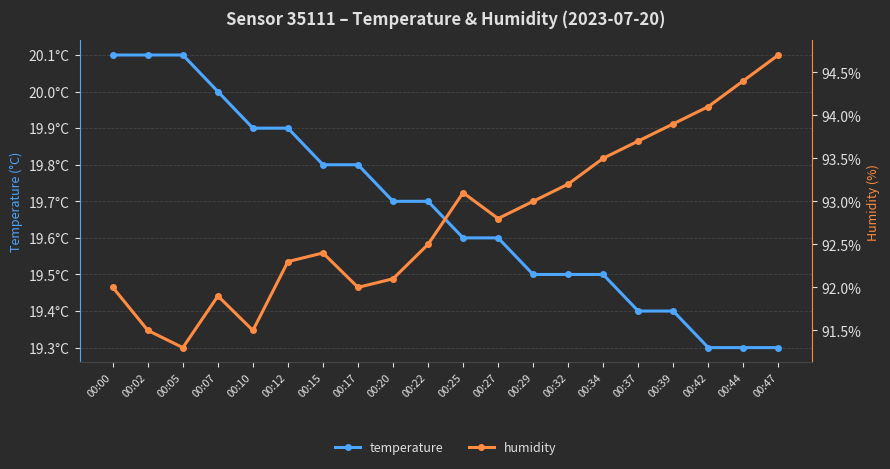

Which series has the largest total across all categories?

humidity